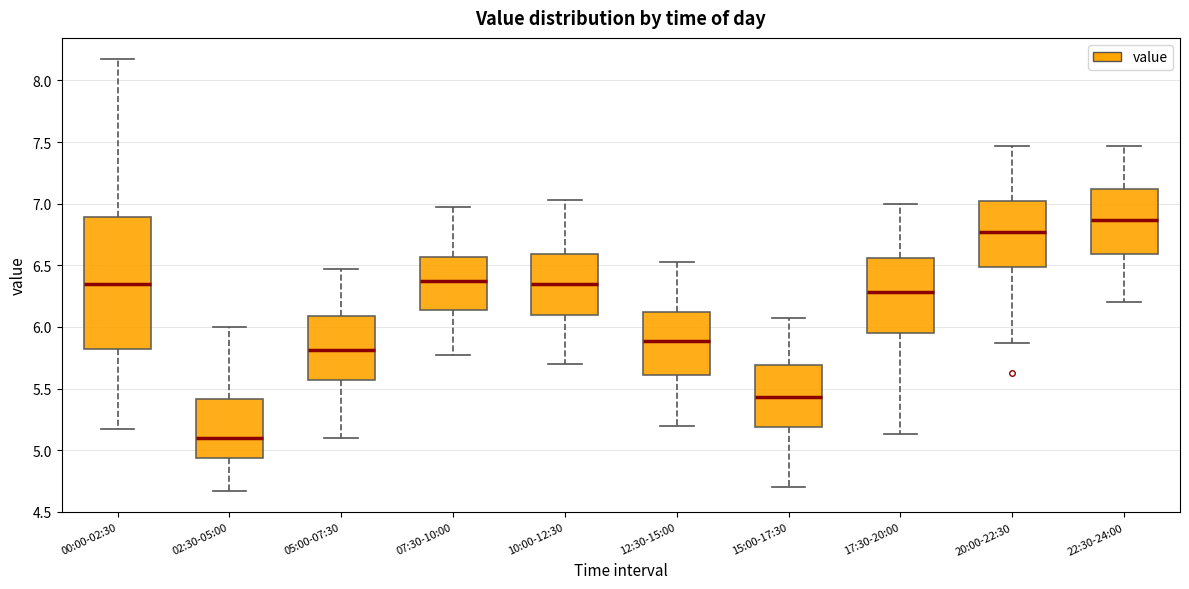

Which box's median line is the lowest?

02:30-05:00